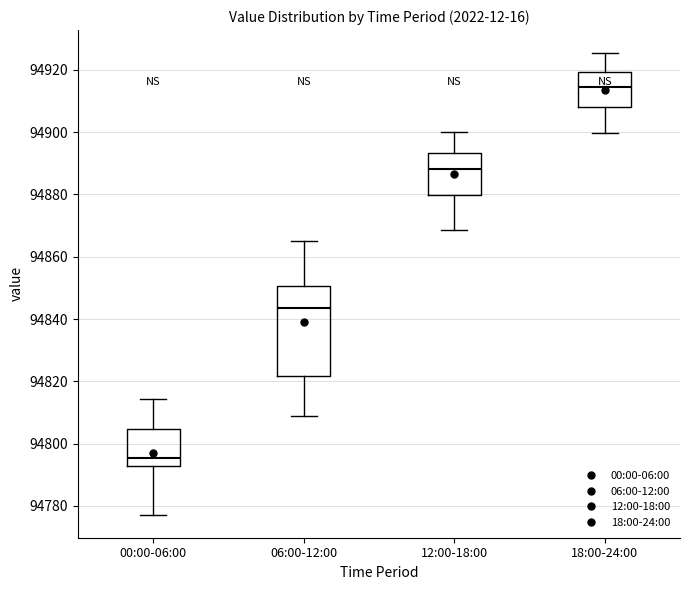

Where is the upper edge of the box for 00:00-06:00 on the y-axis? The values are not printed on the chart, so give them approximately, as read against the axis.

94804